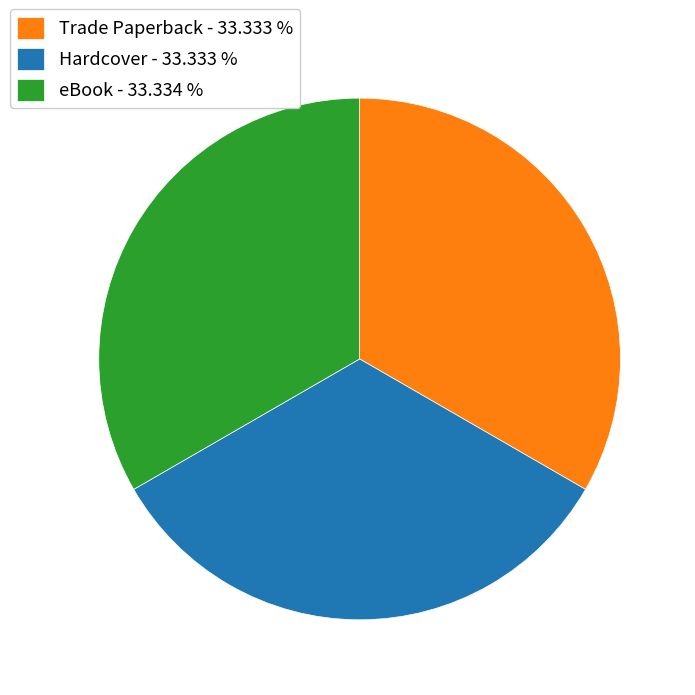

Is the sum of Hardcover and Trade Paperback greater than half?

Yes